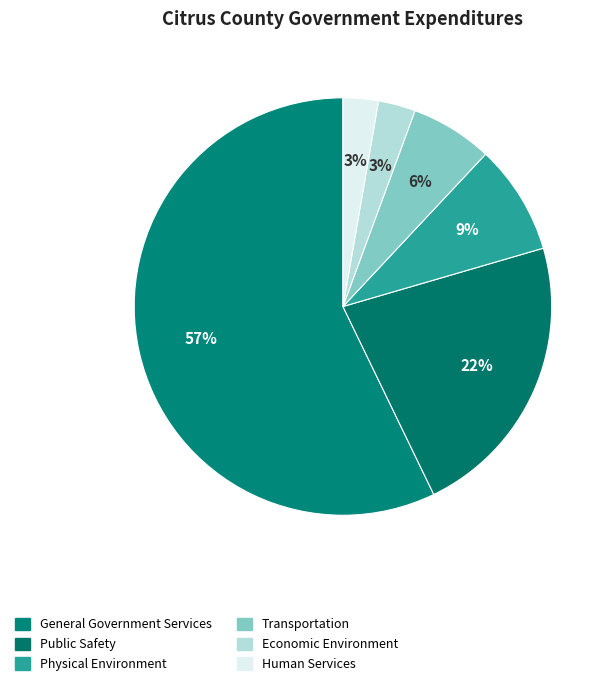

True or false: Physical Environment accounts for 9% of the total.

True